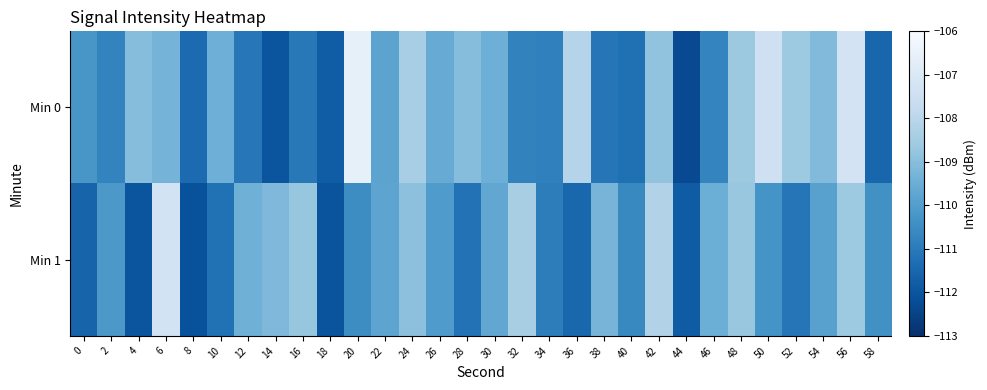

At which category does the chart reach its minimum across all series?

44